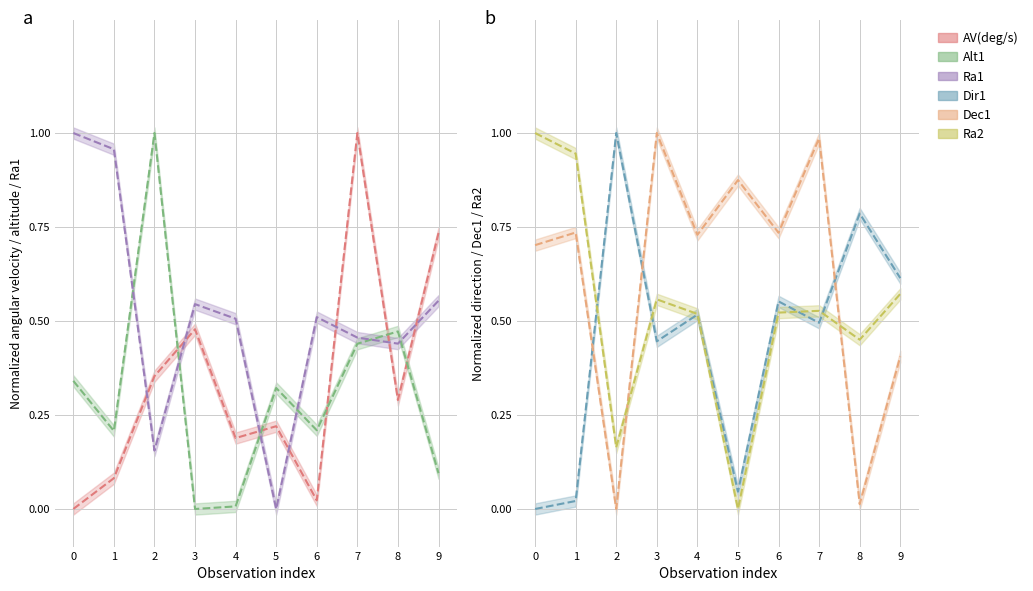

What is the sum of the Alt1 values at 0 and 3?

0.3